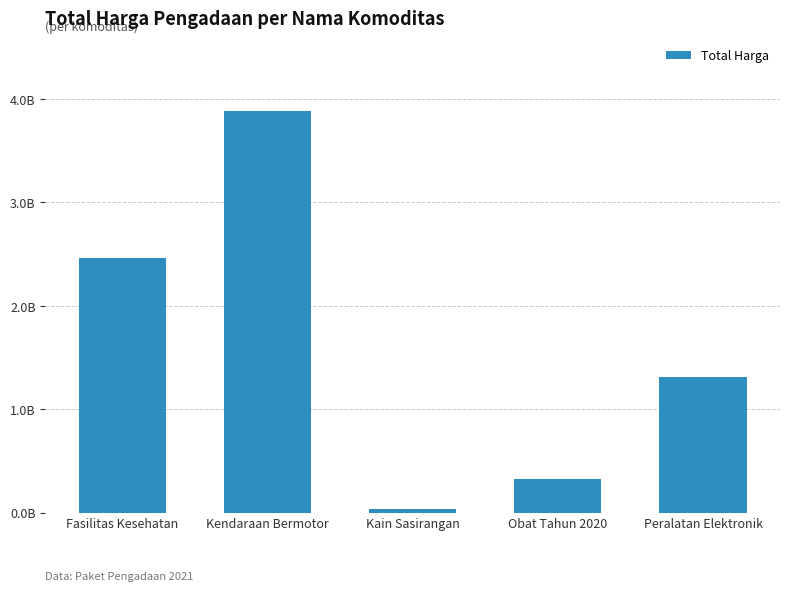

Reading left to right, transcribe all the data shown in this chart.

2463775815	3888564100	38075000	326149110	1311871800